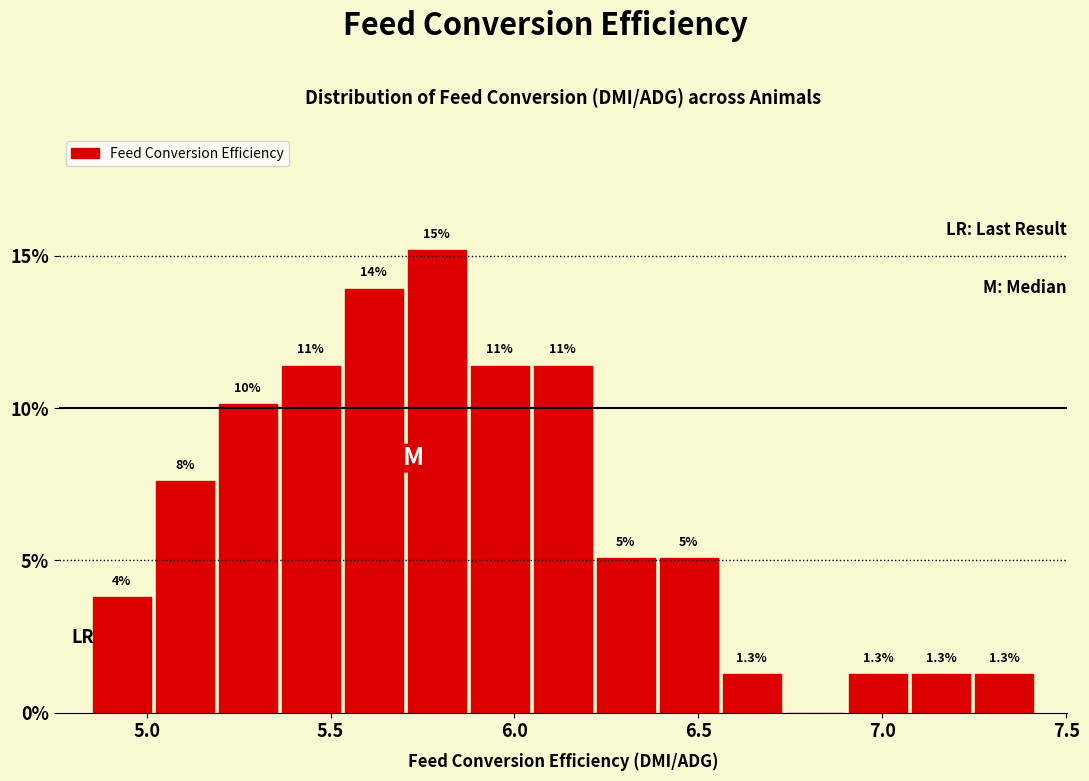

Around what value on the x-axis is the tallest bar? Give the approximate position of its centre, as read against the axis.

5.80